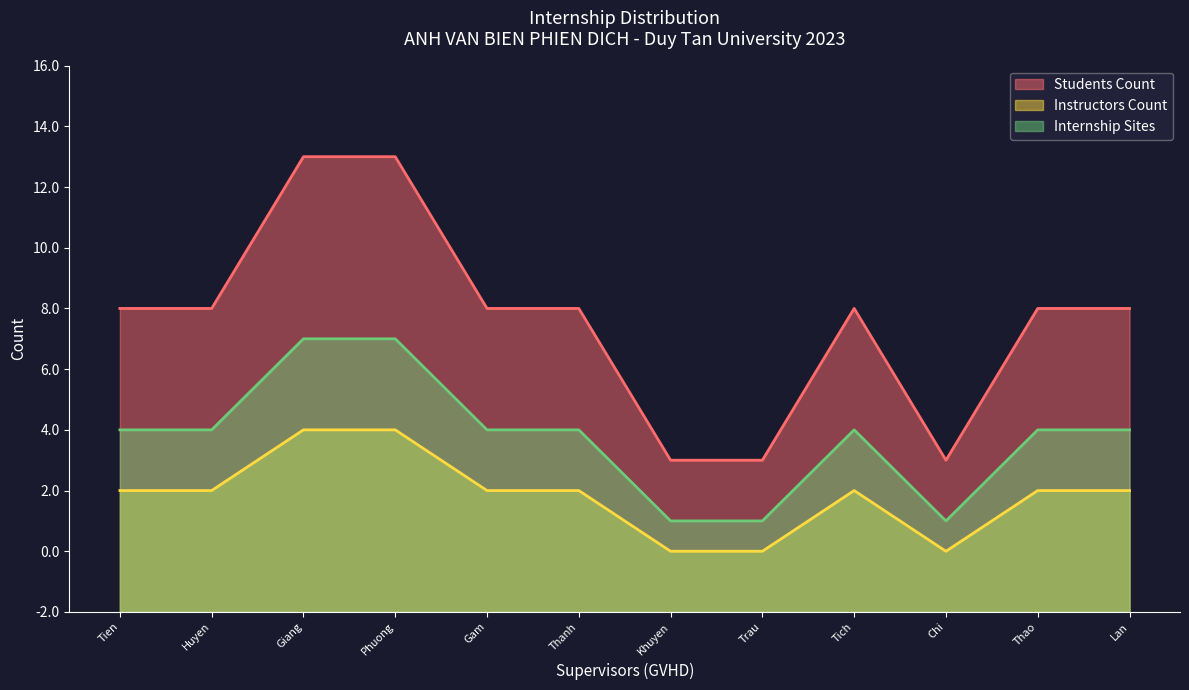

Does the chart display data point markers on the line(s)?

No